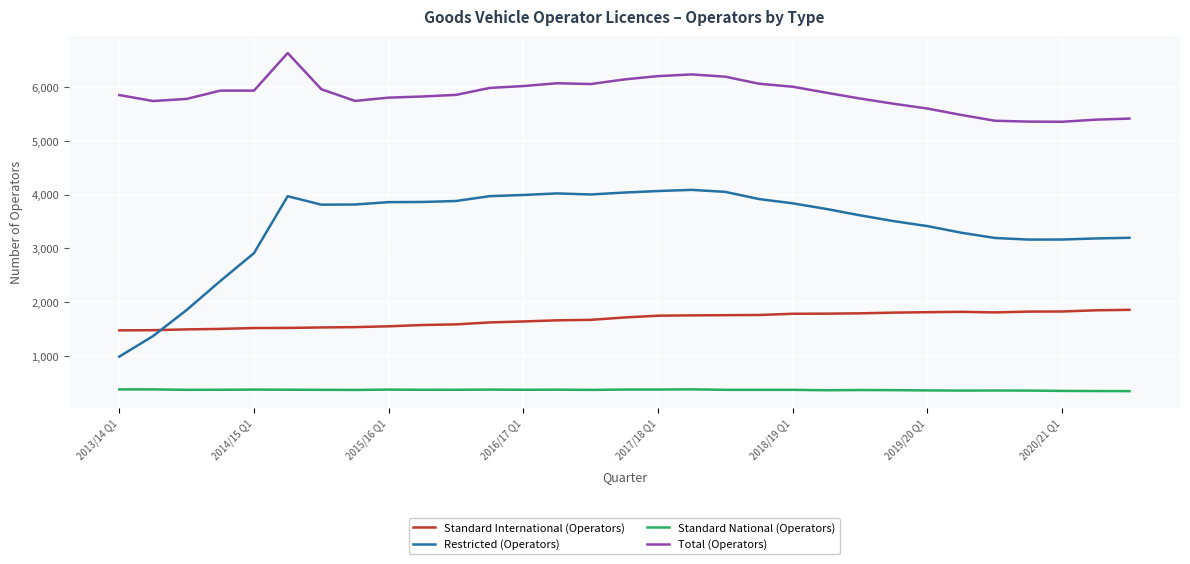

Does the chart display data point markers on the line(s)?

No